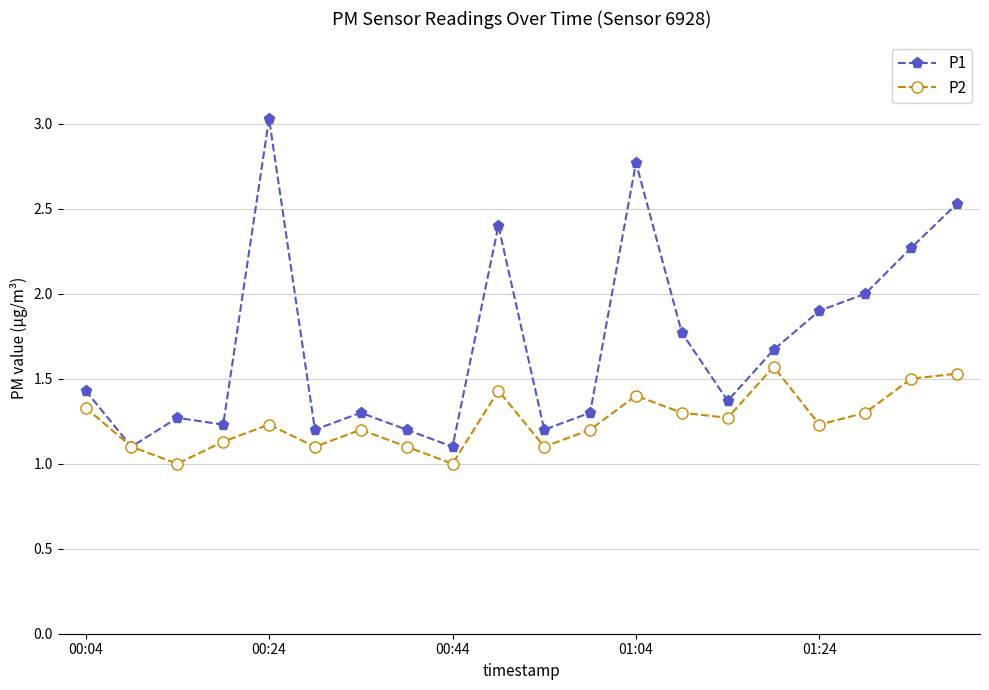

Which series has the largest range (max minus min)?

P1